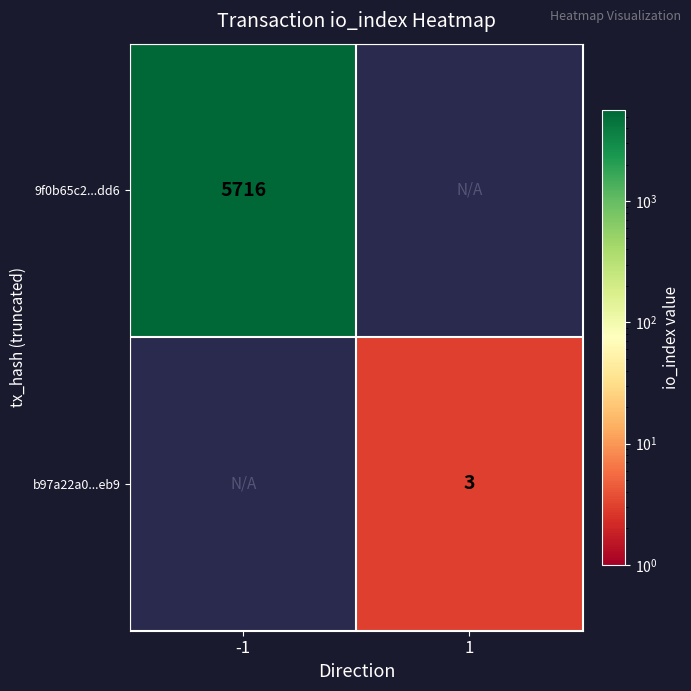

True or false: b97a22a0...eb9 has a value of 5.0 at 1.

False